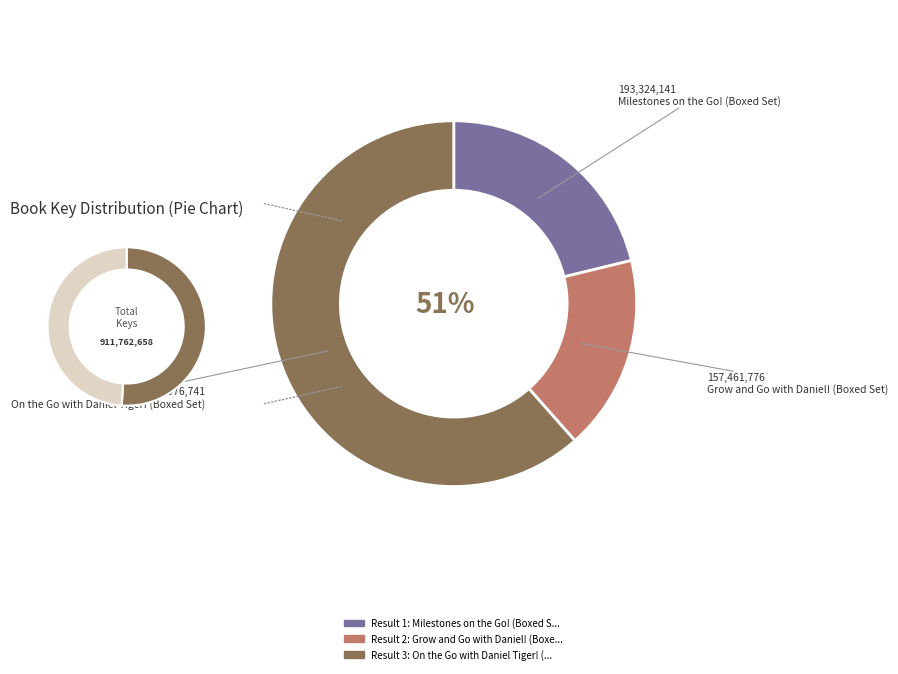

Which category has the biggest portion of the pie?

On the Go with Daniel Tiger! (Boxed Set)